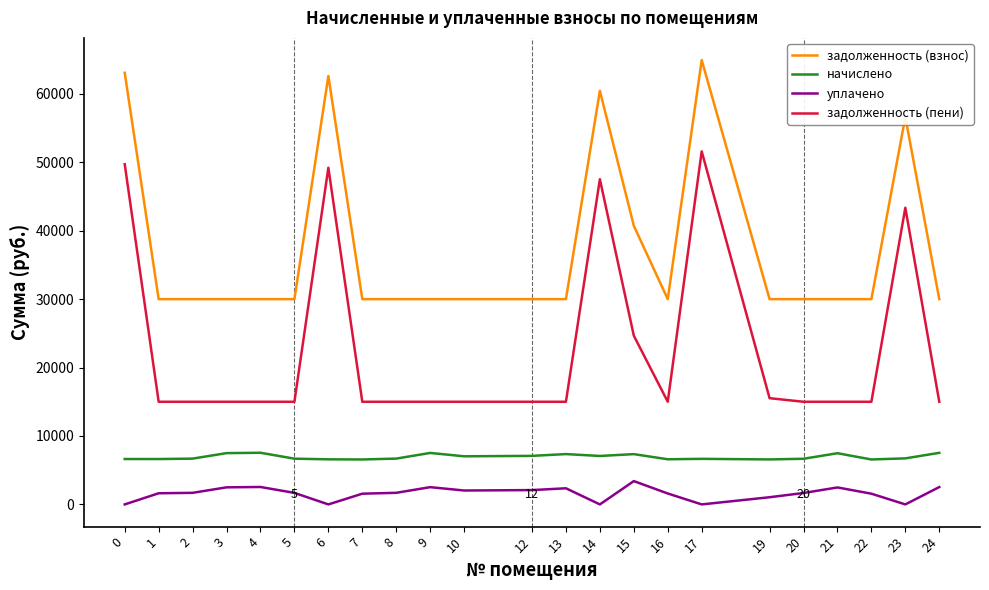

What is the sum of the задолженность (пени) values at 7 and 5?

30000.0